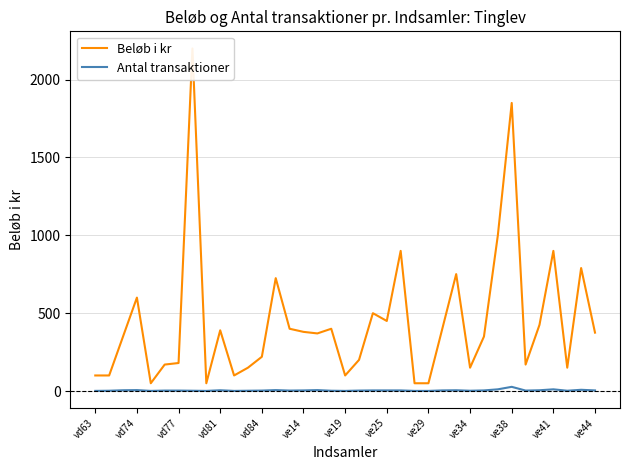

Does the chart display data point markers on the line(s)?

No